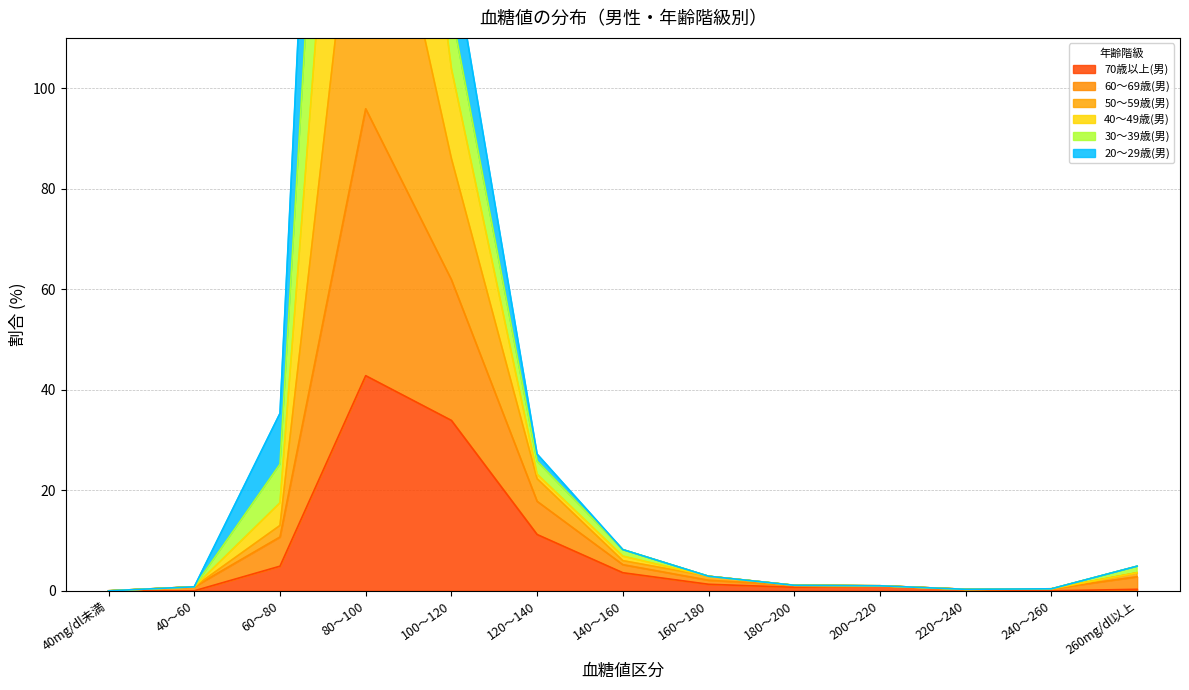

True or false: 40～49歳(男) and 50～59歳(男) intersect in this chart.

False